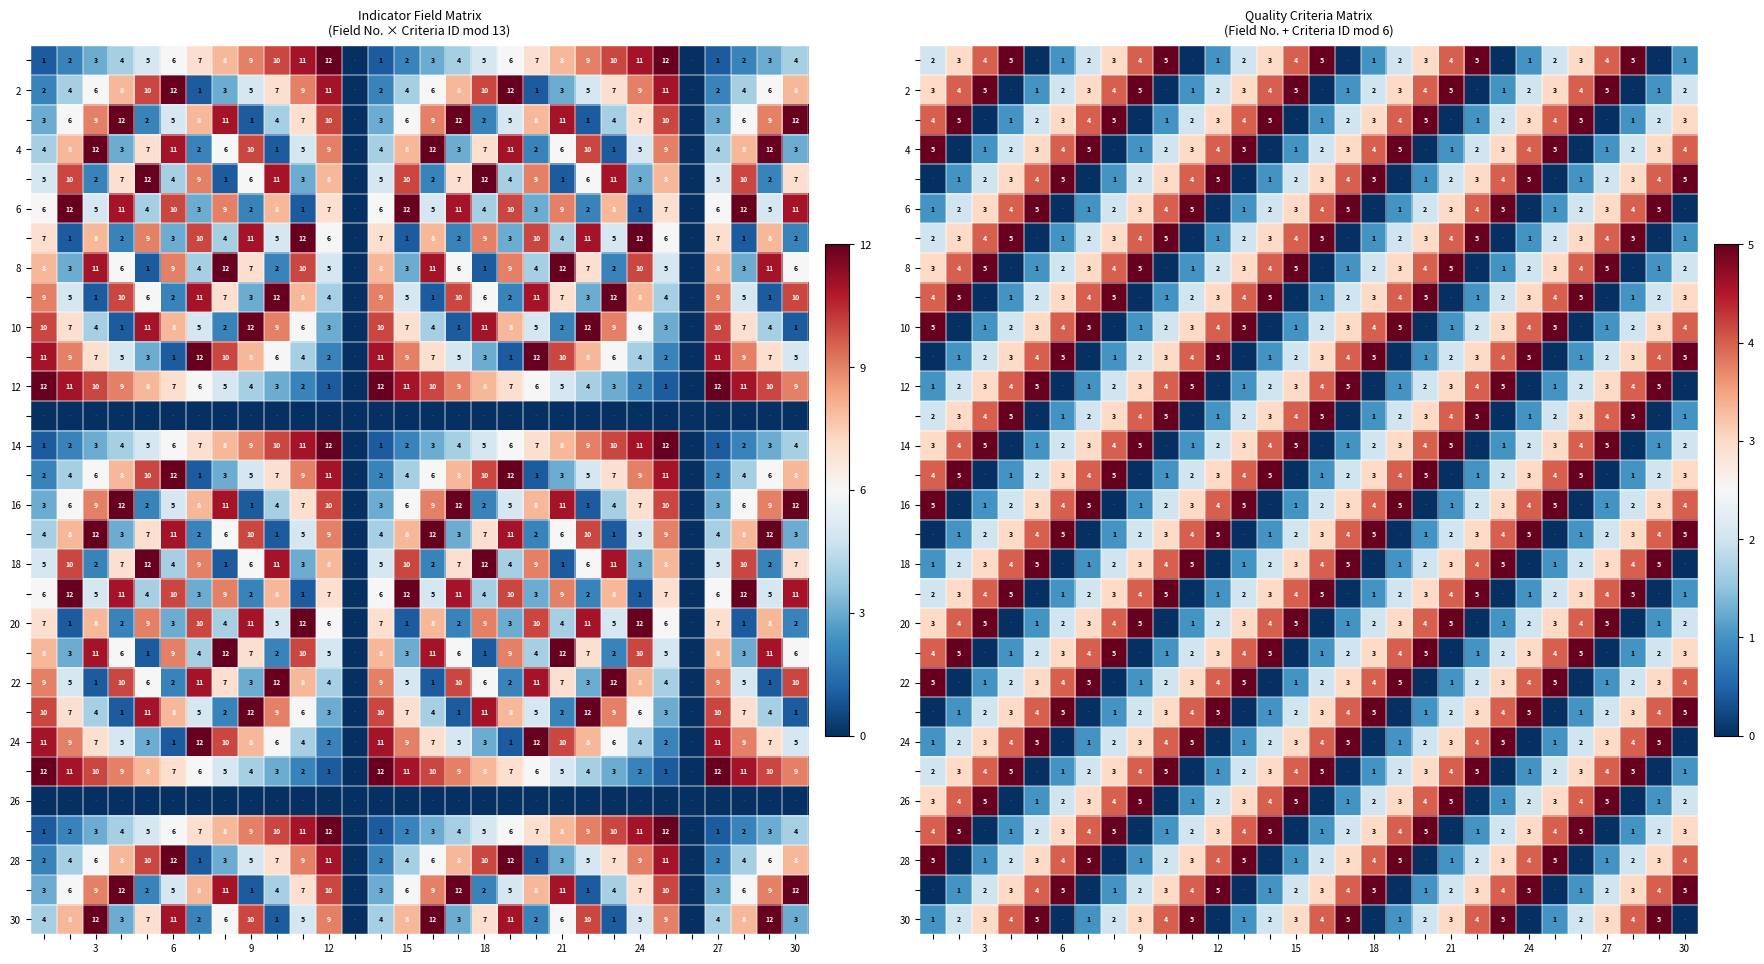

True or false: 6 has a value of 0 at 6.

True